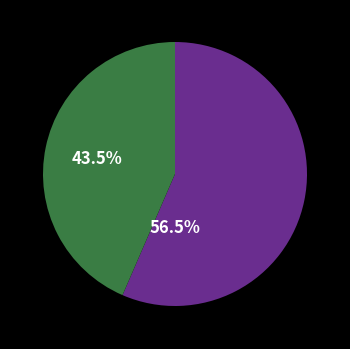

How many segments does this pie chart have?

2